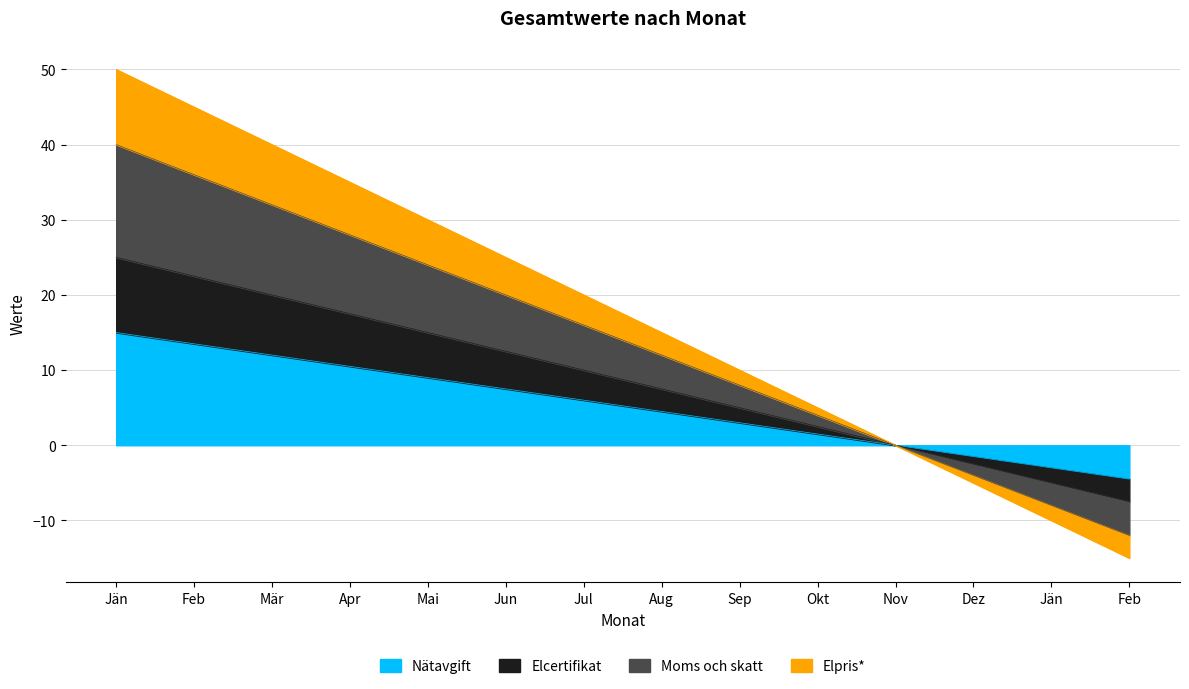

How many values are above zero?

10